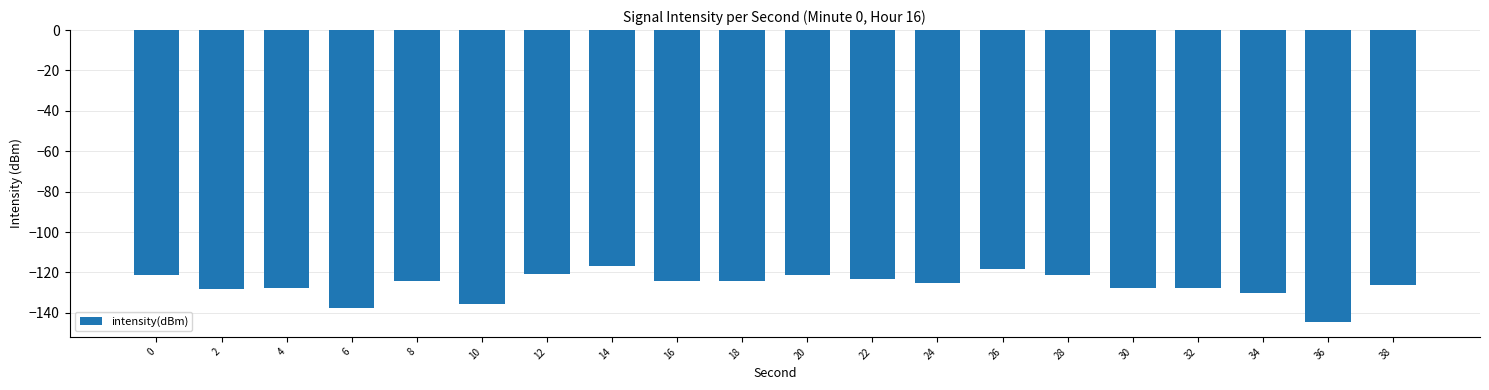

What is the difference between the maximum and minimum values?

27.7